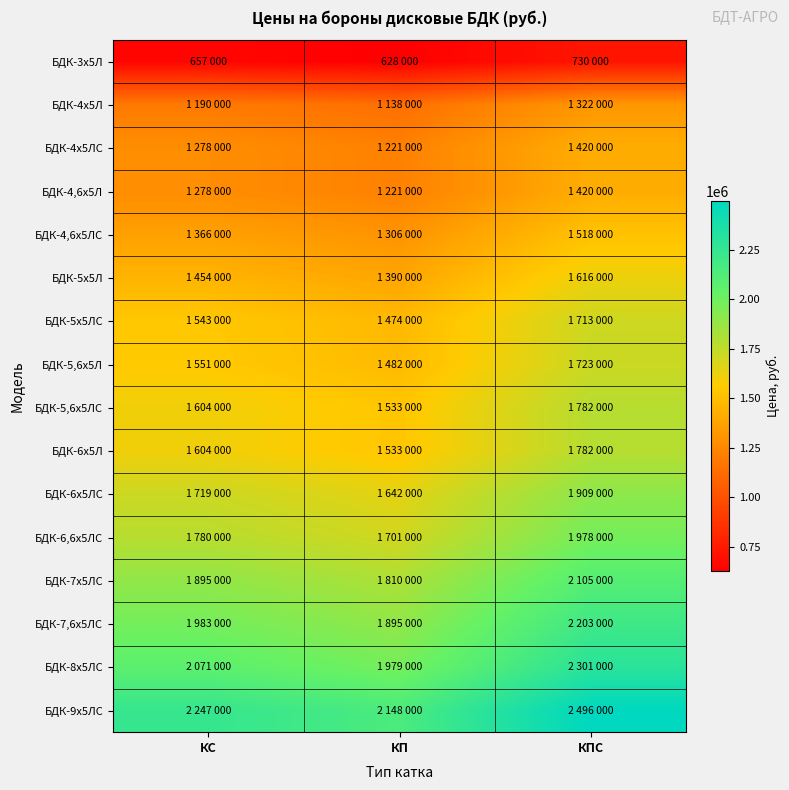

What is the minimum value shown in the chart?

628000